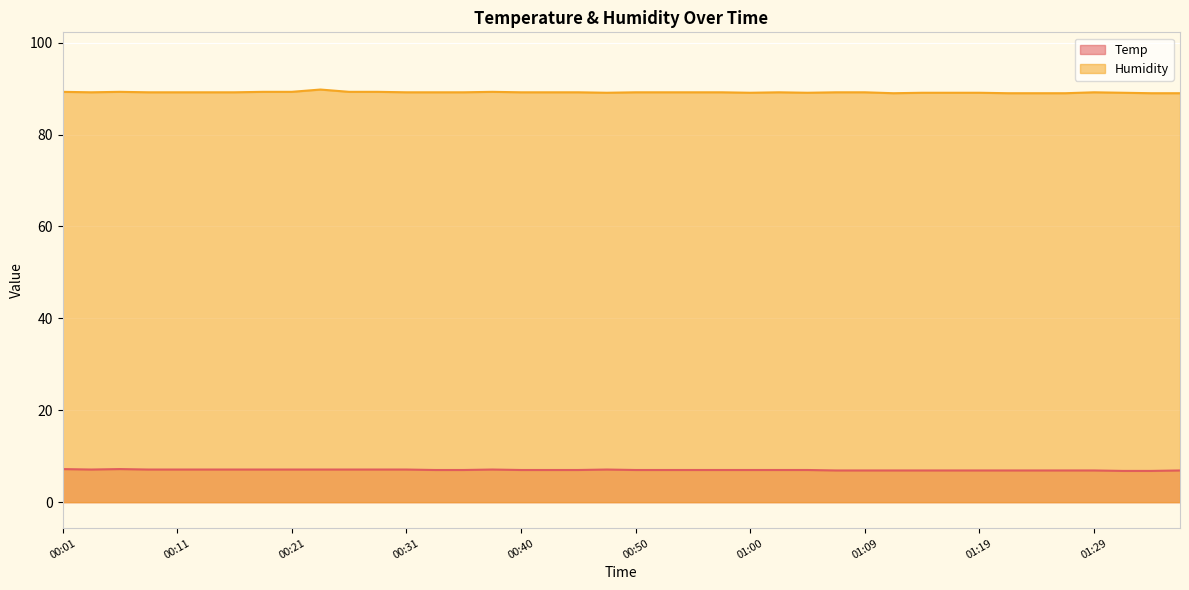

What is the highest value of the Humidity series?

89.8